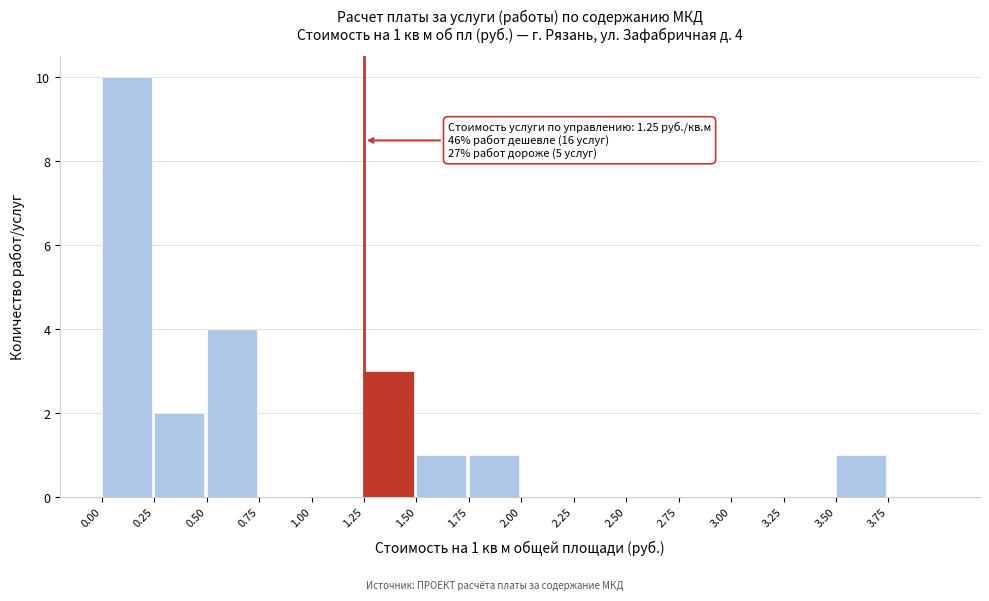

Which range on the x-axis has the tallest bar?

0.00 to 0.25